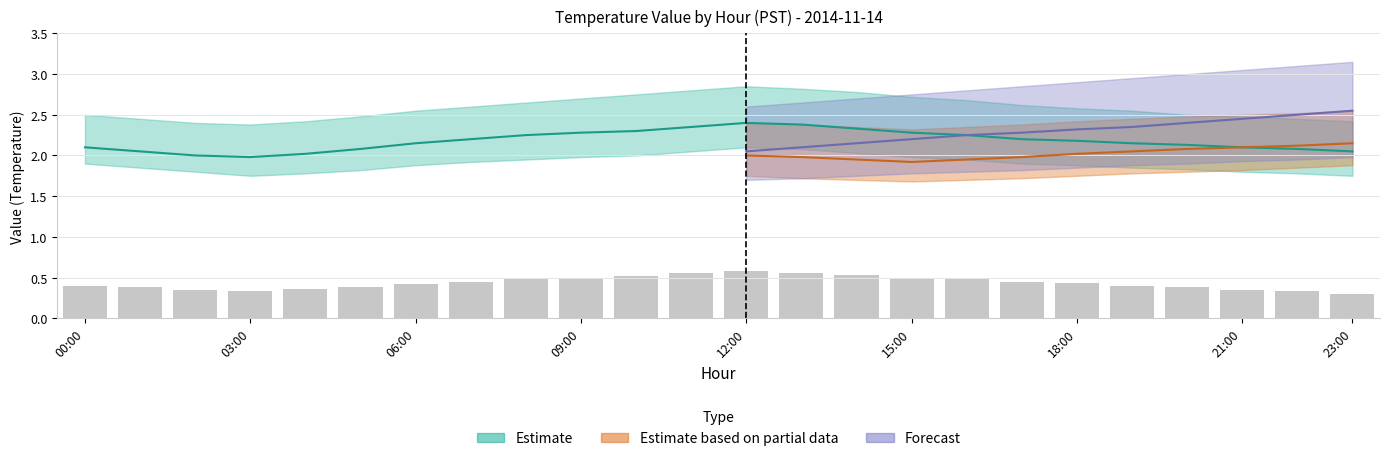

True or false: the data shows 0.3 at 21:00.

True